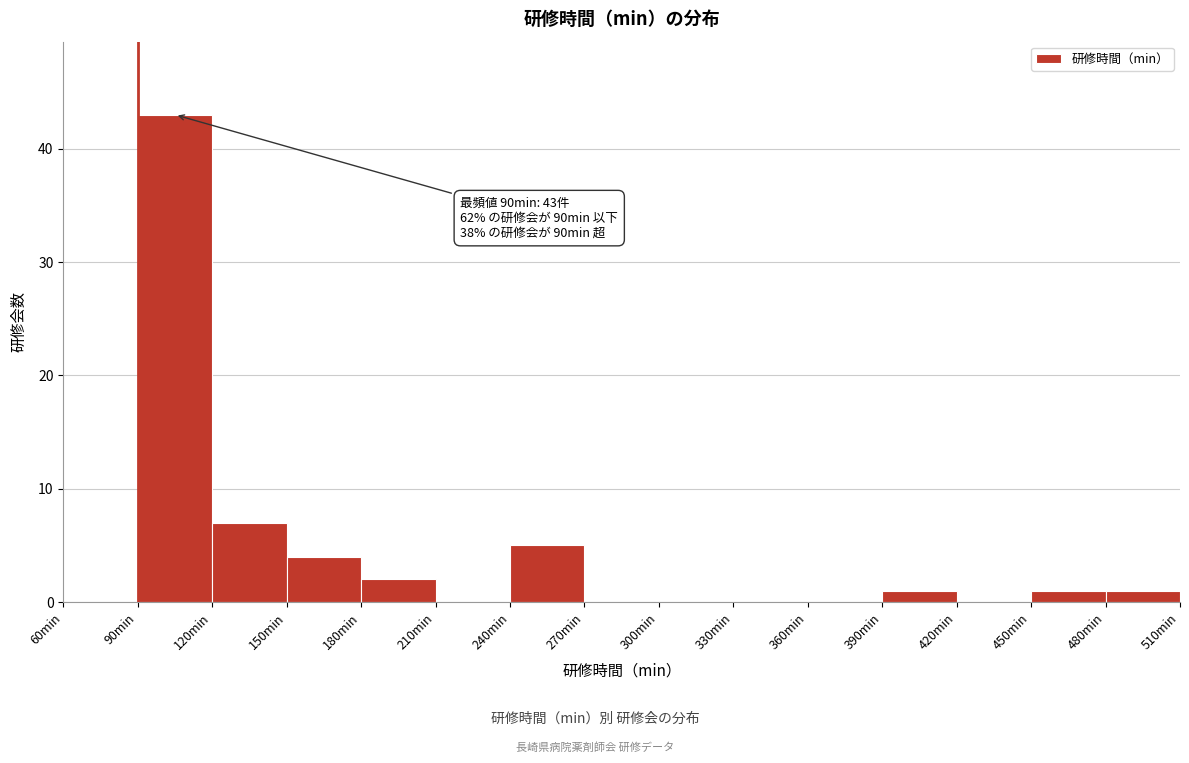

Which range on the x-axis has the tallest bar?

90 to 120